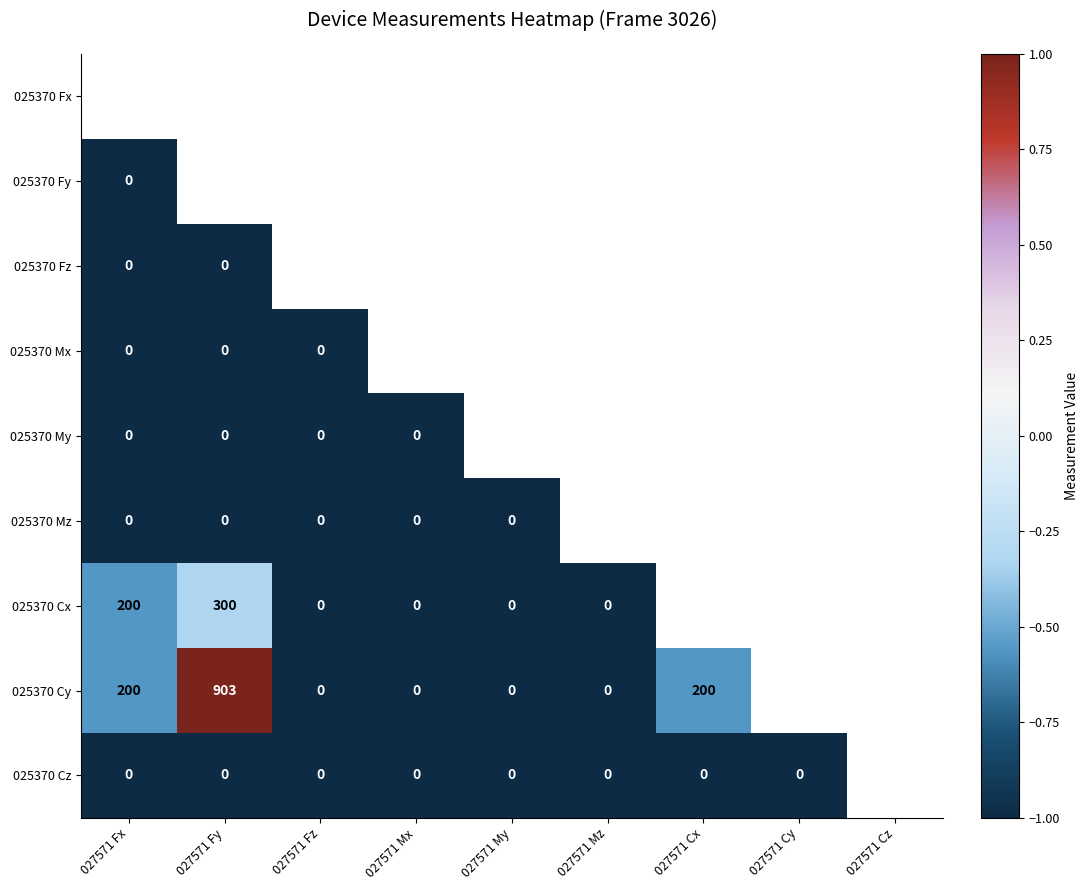

Which has a higher value, 027571 Cz or 027571 Cy?

027571 Cy